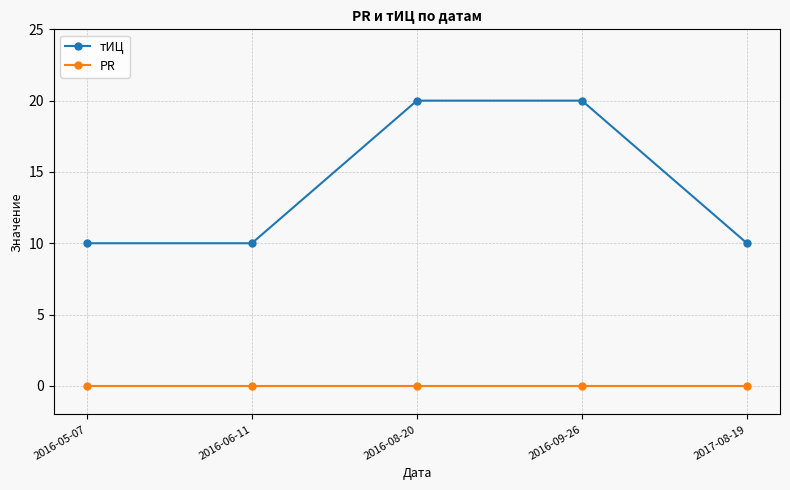

What is the average value of the тИЦ series?

14